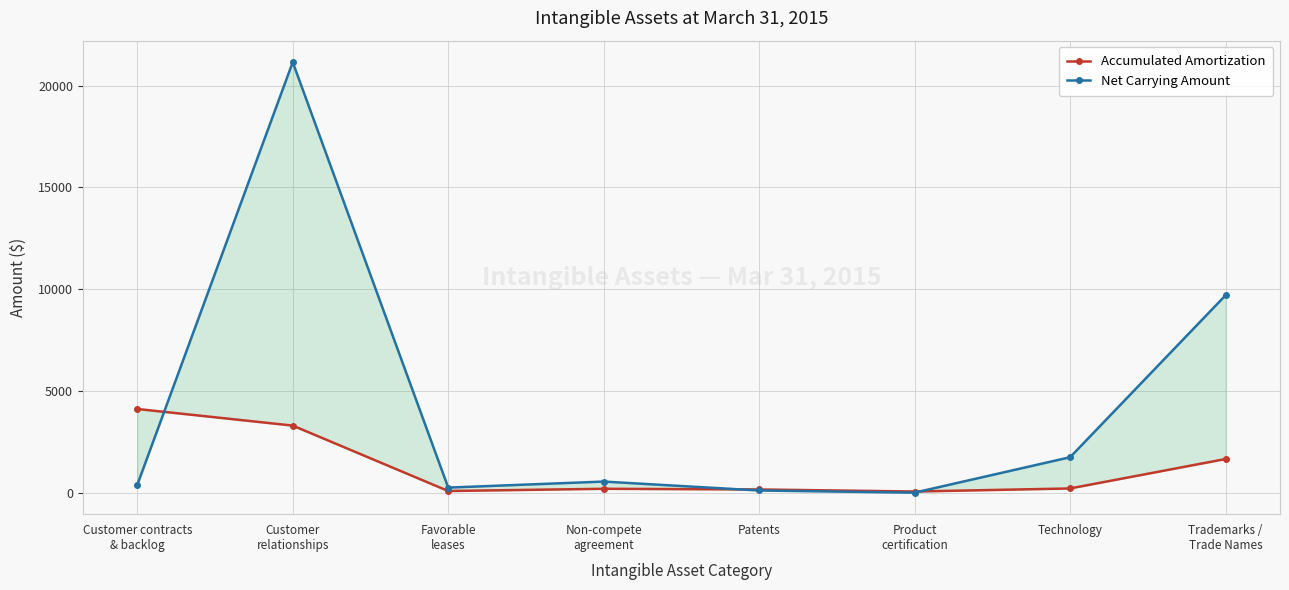

Reading left to right, what are all the values shown in this chart?

Accumulated Amortization: 4115	3298	83	193	159	58	209	1656
Net Carrying Amount: 381	21157	251	547	109	3	1744	9702